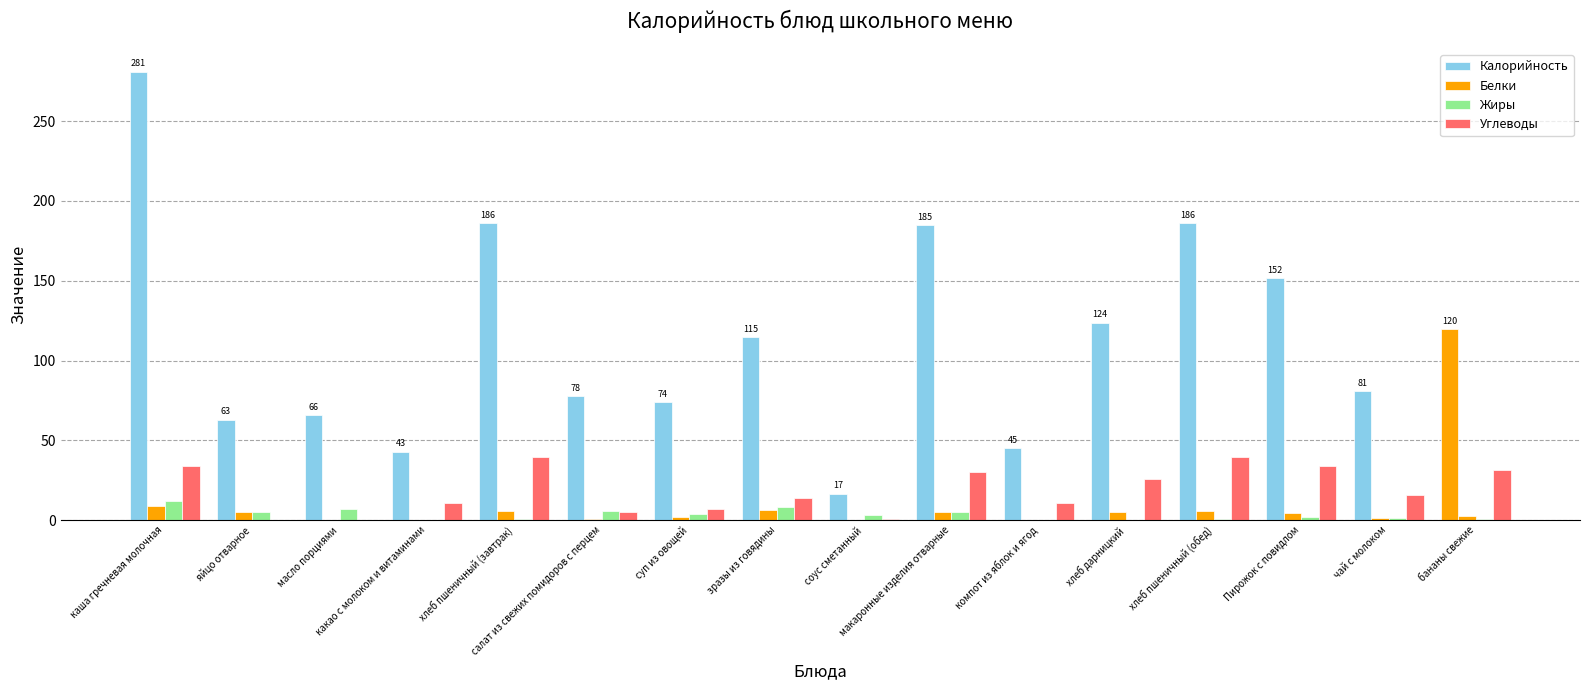

Are the bars horizontal?

No